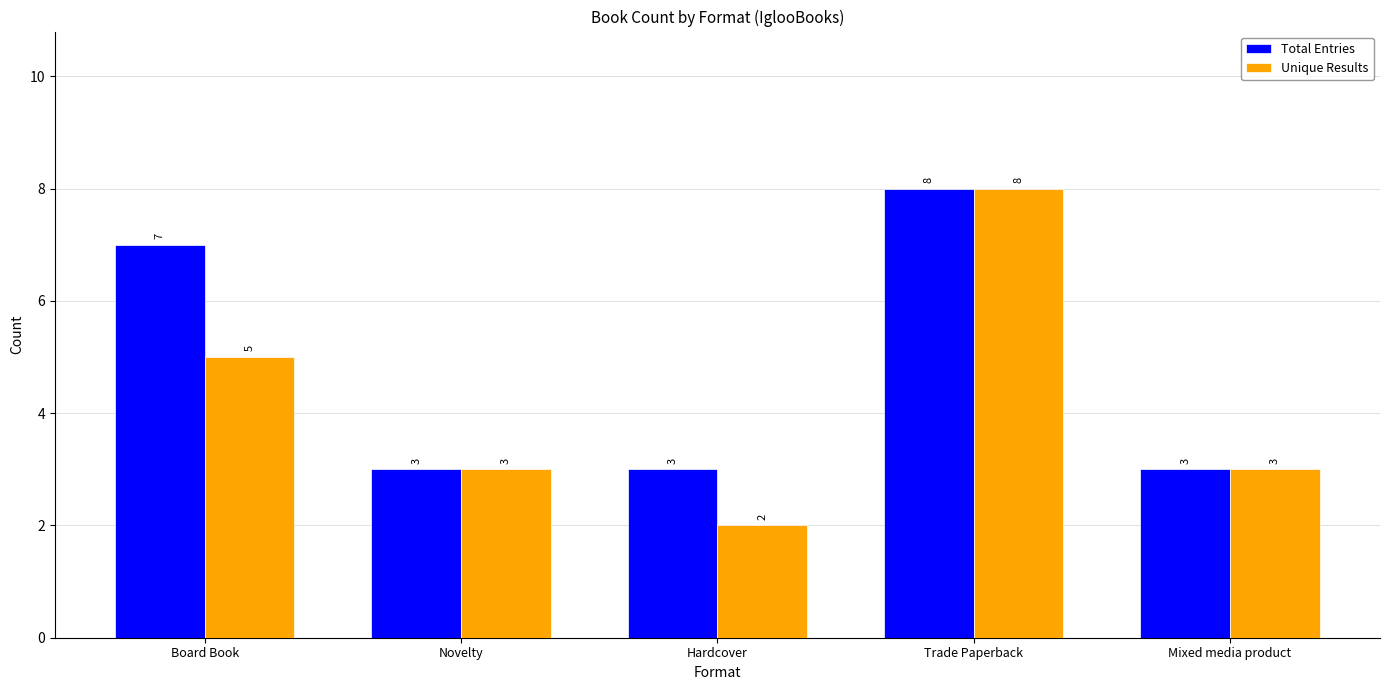

What is the label of the 2nd bar from the right?

Trade Paperback